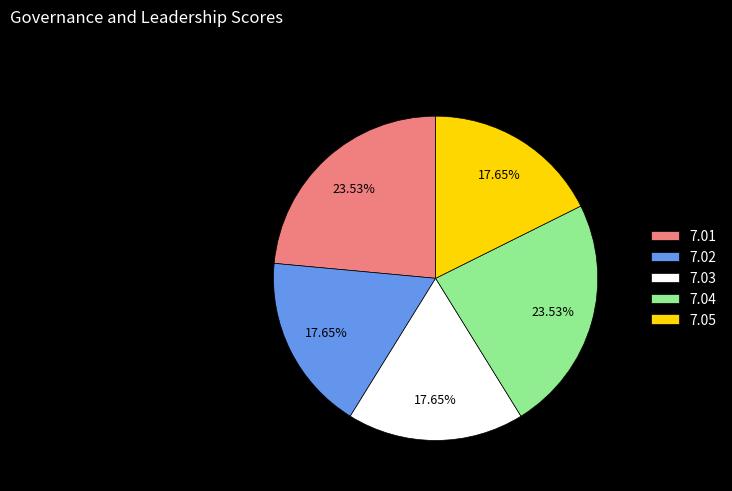

Approximately how many times larger is the value at 7.03 compared to 7.05?

1.0